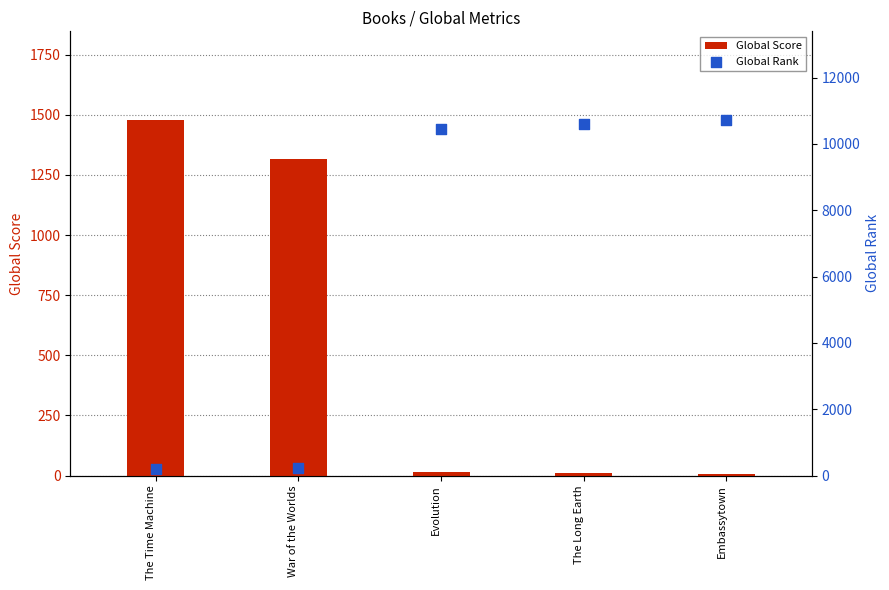

Which series reaches the minimum Y coordinate?

Global Score